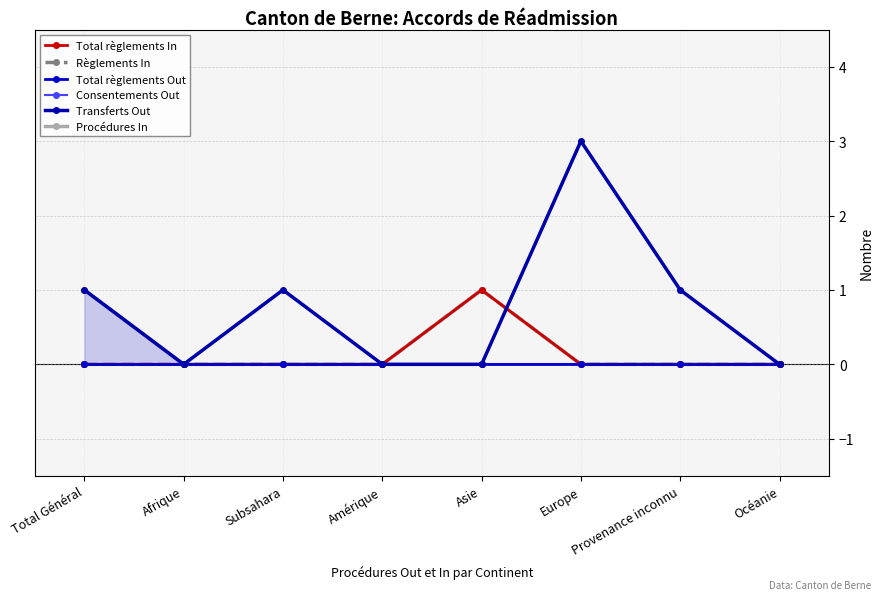

Reading right to left, what are all the values shown in this chart?

Total règlements In: Océanie=0	Provenance inconnu=0	Europe=0	Asie=1	Amérique=0	Subsahara=0	Afrique=0	Total Général=0
Règlements In: Océanie=0	Provenance inconnu=0	Europe=0	Asie=1	Amérique=0	Subsahara=0	Afrique=0	Total Général=0
Total règlements Out: Océanie=0	Provenance inconnu=0	Europe=0	Asie=0	Amérique=0	Subsahara=0	Afrique=0	Total Général=0
Consentements Out: Océanie=0	Provenance inconnu=0	Europe=0	Asie=0	Amérique=0	Subsahara=0	Afrique=0	Total Général=0
Transferts Out: Océanie=0	Provenance inconnu=1	Europe=3	Asie=0	Amérique=0	Subsahara=1	Afrique=0	Total Général=1
Procédures In: Océanie=0	Provenance inconnu=0	Europe=0	Asie=1	Amérique=0	Subsahara=0	Afrique=0	Total Général=1